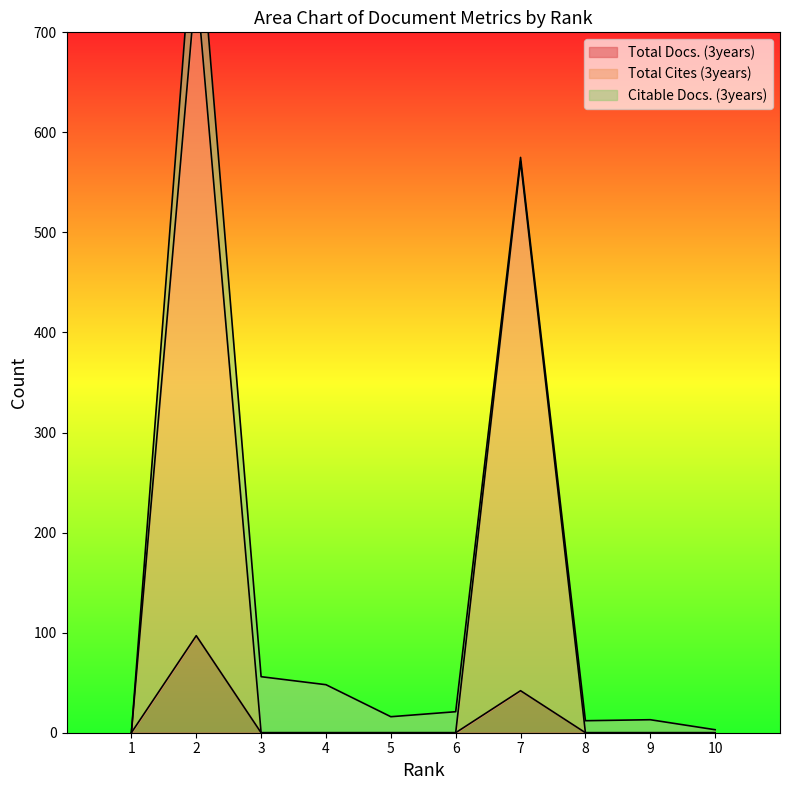

True or false: Total Cites (3years) and Total Docs. (3years) intersect in this chart.

False